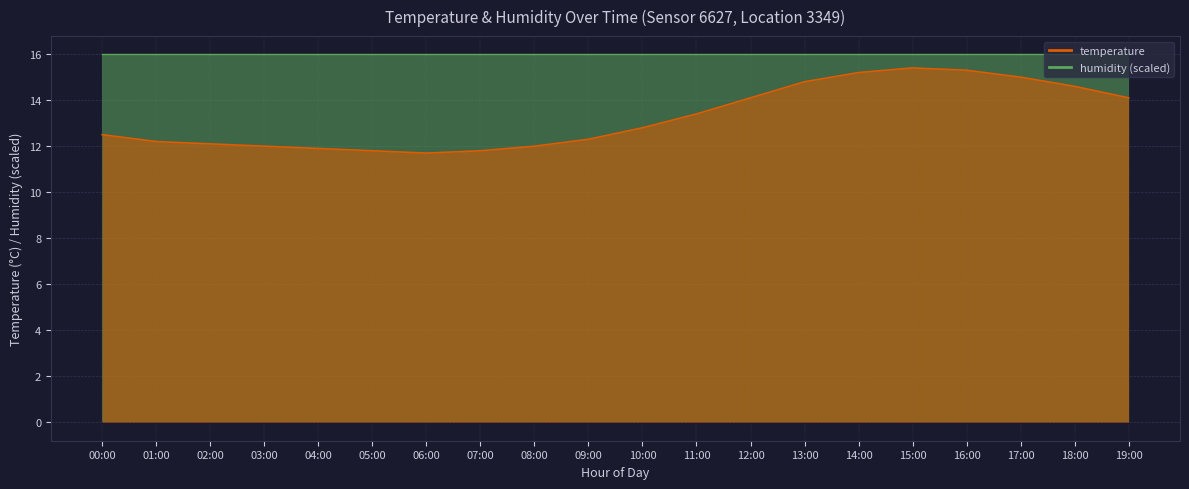

Rank the categories by value from highest to lowest.

15:00, 16:00, 14:00, 17:00, 13:00, 18:00, 12:00, 19:00, 11:00, 10:00, 00:00, 09:00, 01:00, 02:00, 03:00, 08:00, 04:00, 05:00, 07:00, 06:00